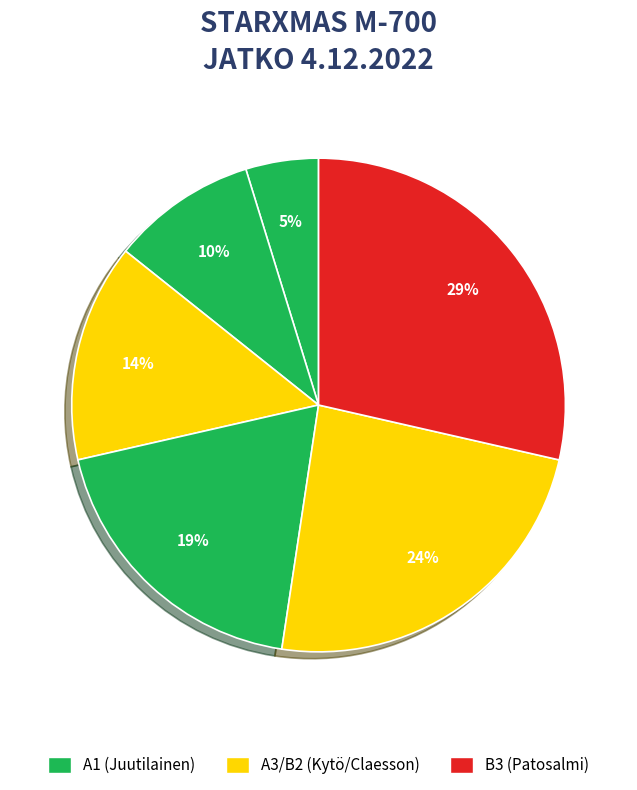

How many slices are in this pie chart?

6